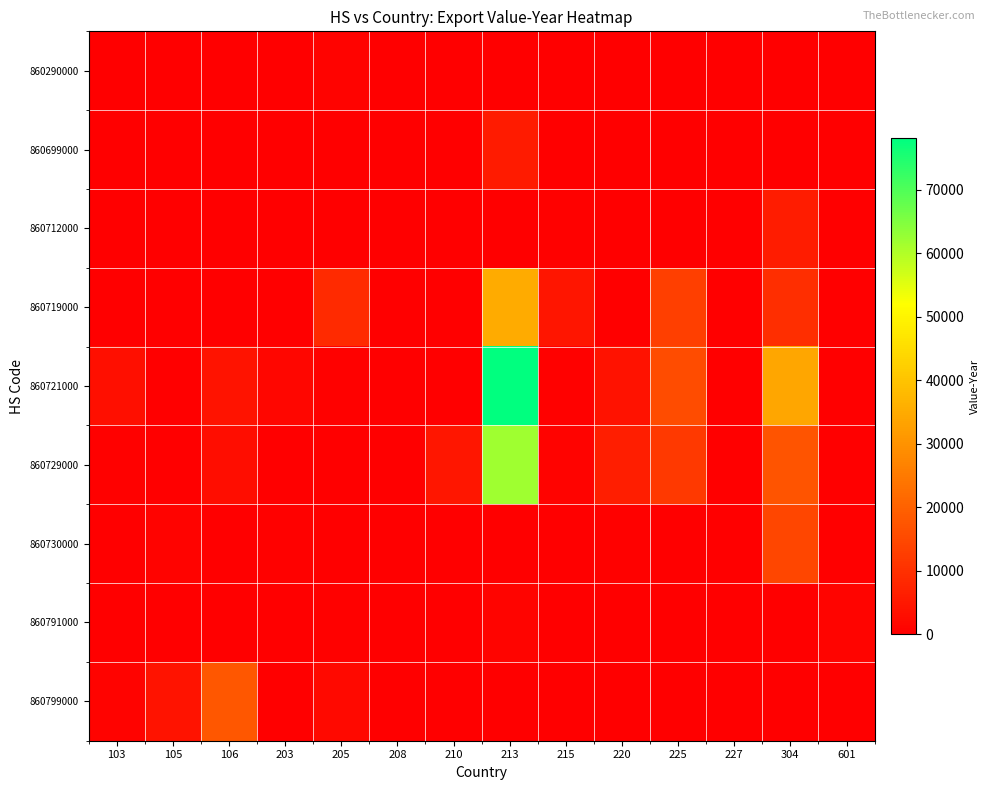

What is the spread (max minus min) of values at 304?

33965